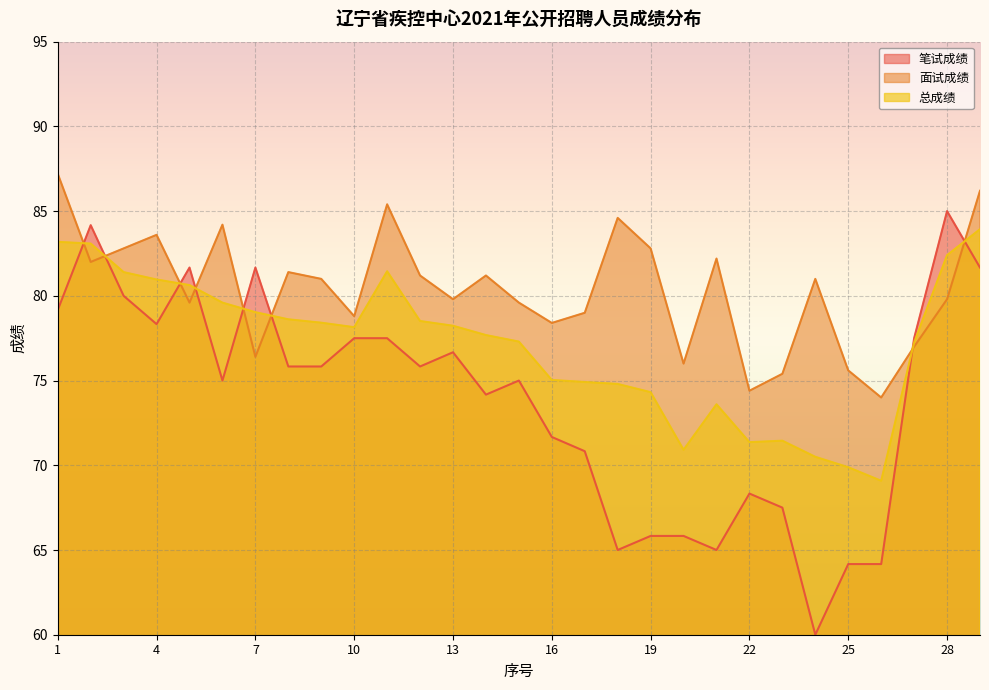

How many times do 笔试成绩 and 面试成绩 cross each other?

8